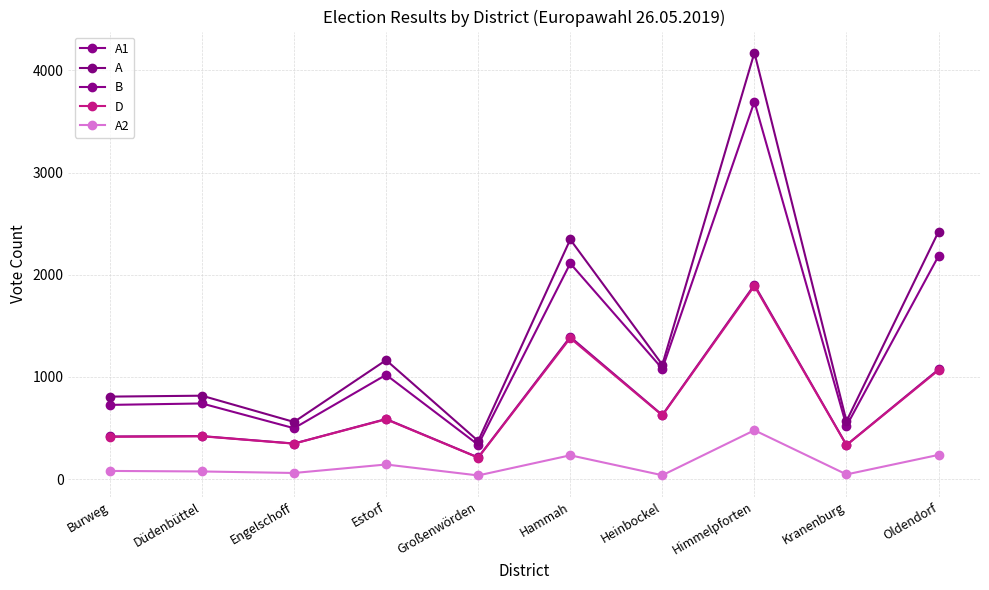

At which label does D first exceed 586?

Hammah